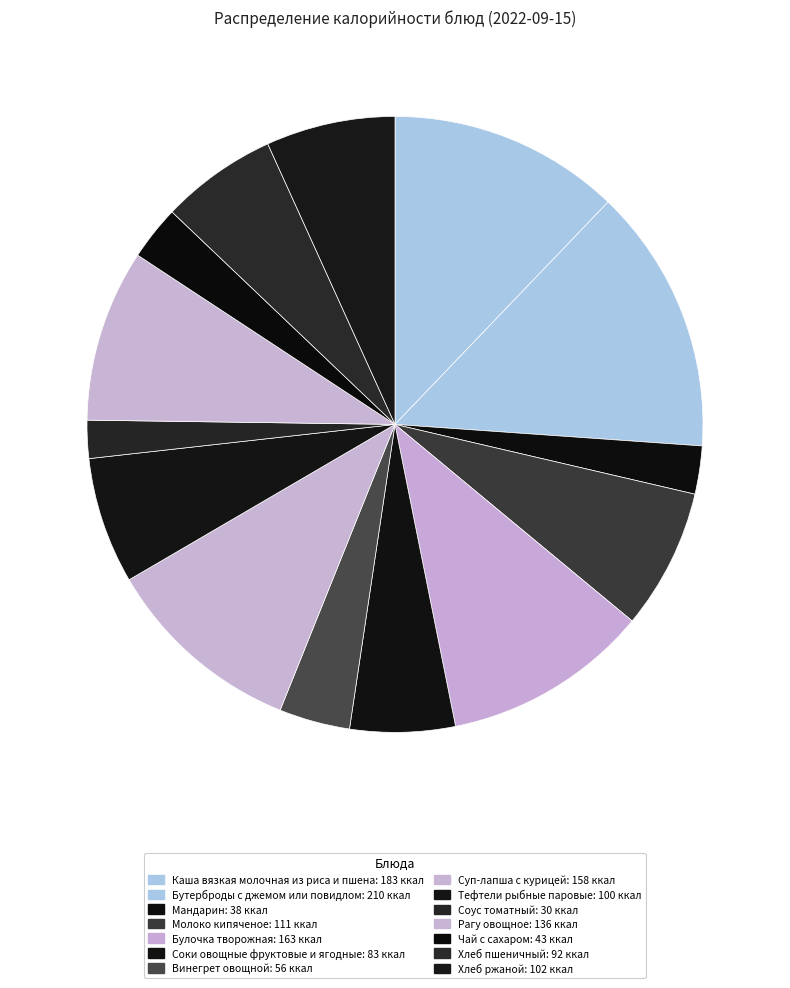

Is there any slice that represents more than half of the pie?

No